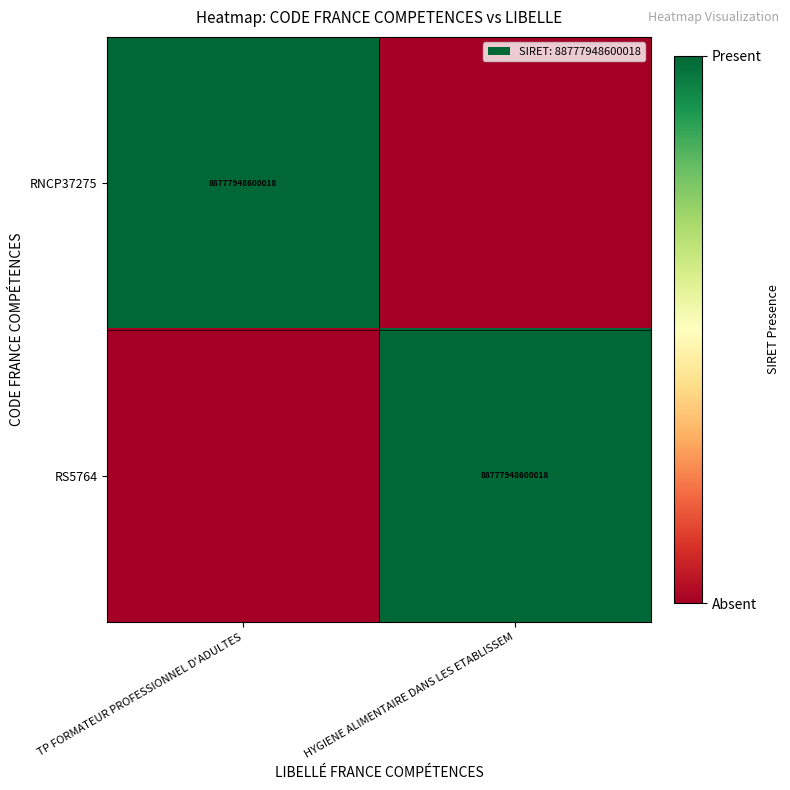

The value of RNCP37275 at TP FORMATEUR PROFESSIONNEL D'ADULTES is 140980119805217. True or false?

False